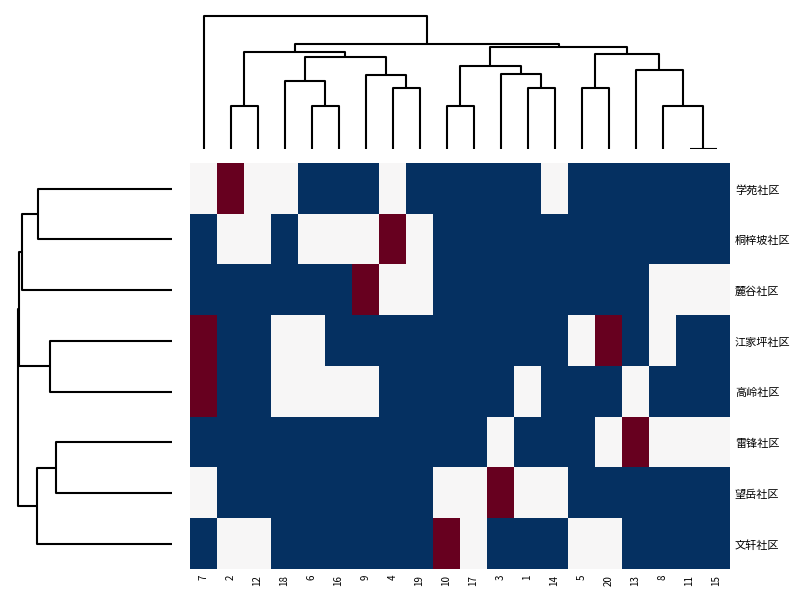

At which category does the chart reach its minimum across all series?

6